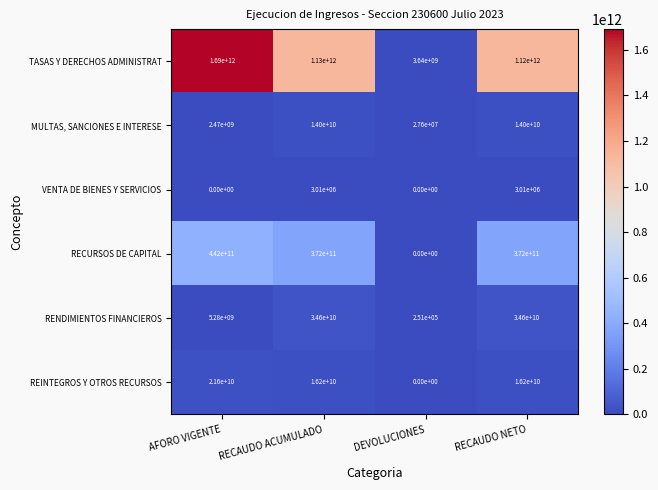

Where does the TASAS Y DERECHOS ADMINISTRAT series first go above 1130000000000?

AFORO VIGENTE